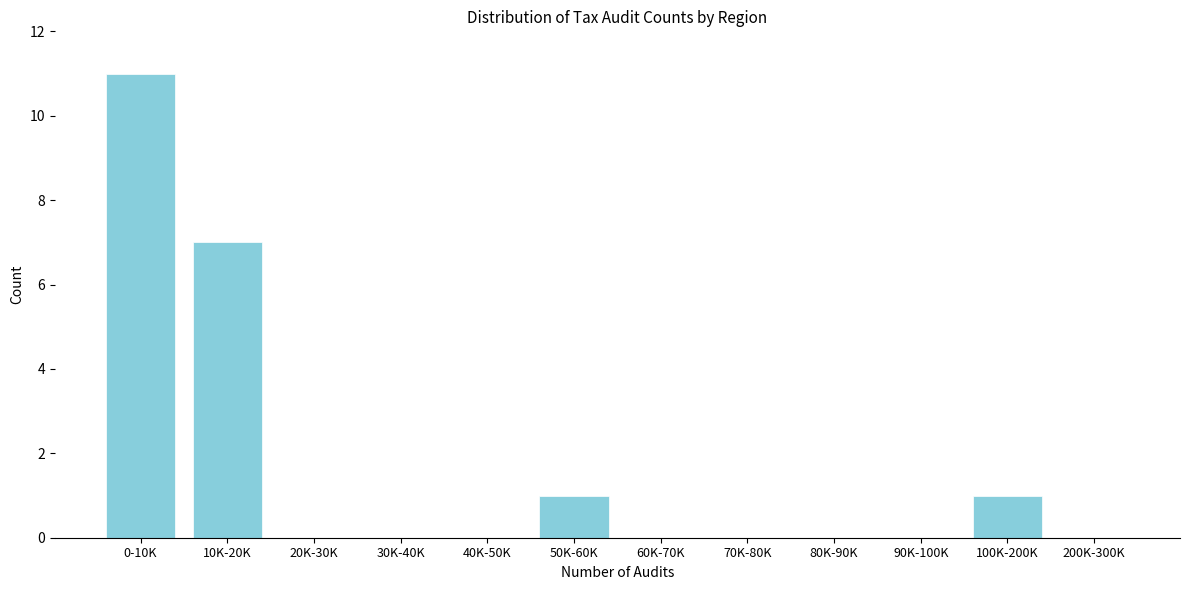

Reading left to right, list all the values displayed in this chart.

0-10K=11	10K-20K=7	20K-30K=0	30K-40K=0	40K-50K=0	50K-60K=1	60K-70K=0	70K-80K=0	80K-90K=0	90K-100K=0	100K-200K=1	200K-300K=0